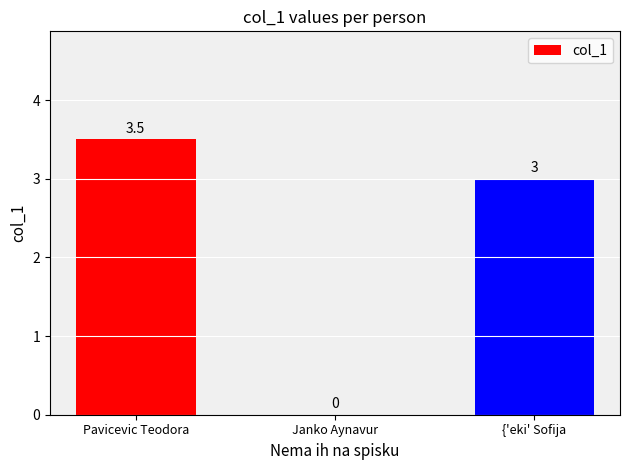

Which category has the highest value across all series?

Pavicevic Teodora